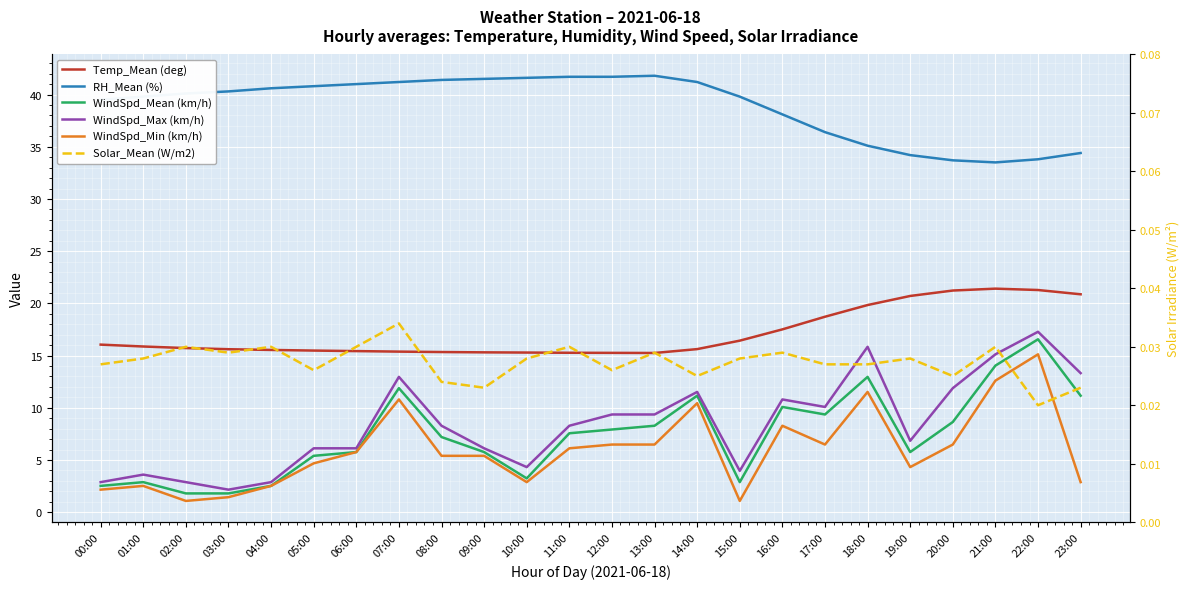

What is the difference between the maximum and second lowest values in the WindSpd_Max (km/h) series?

14.4